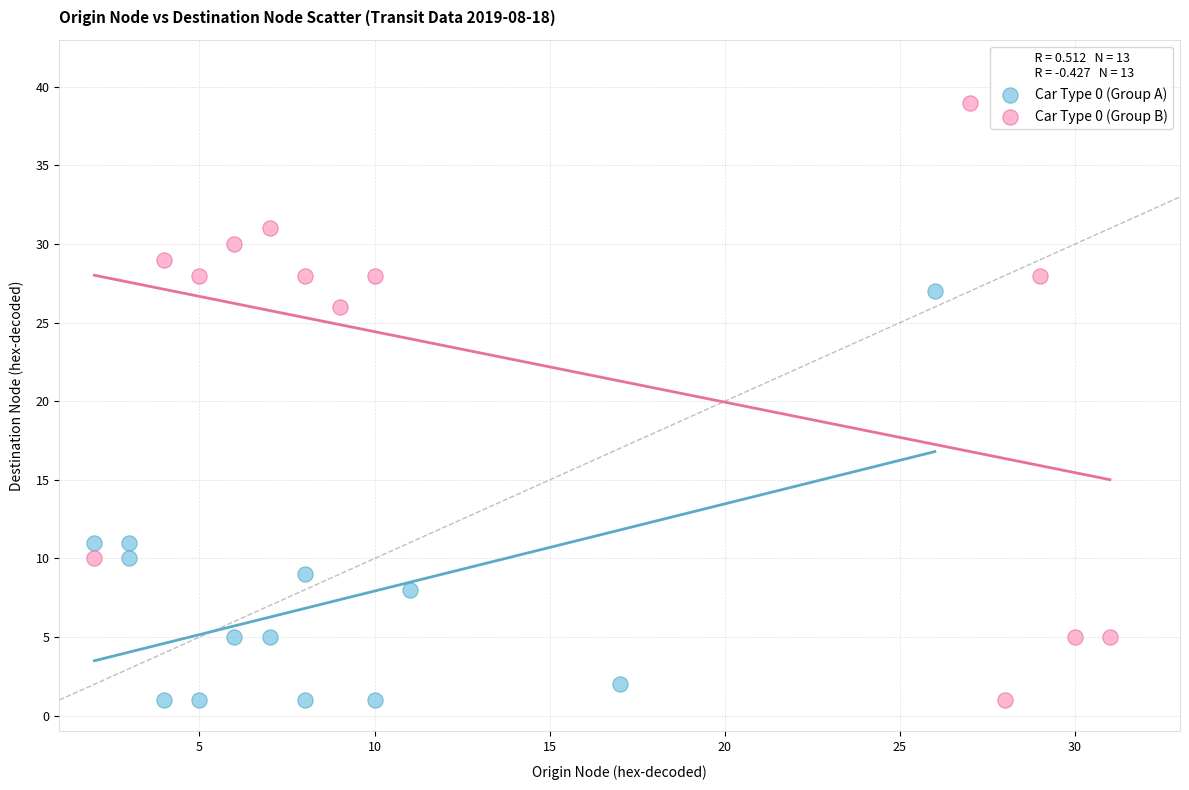

Which series reaches the maximum Y coordinate?

Car Type 0 (Group B)